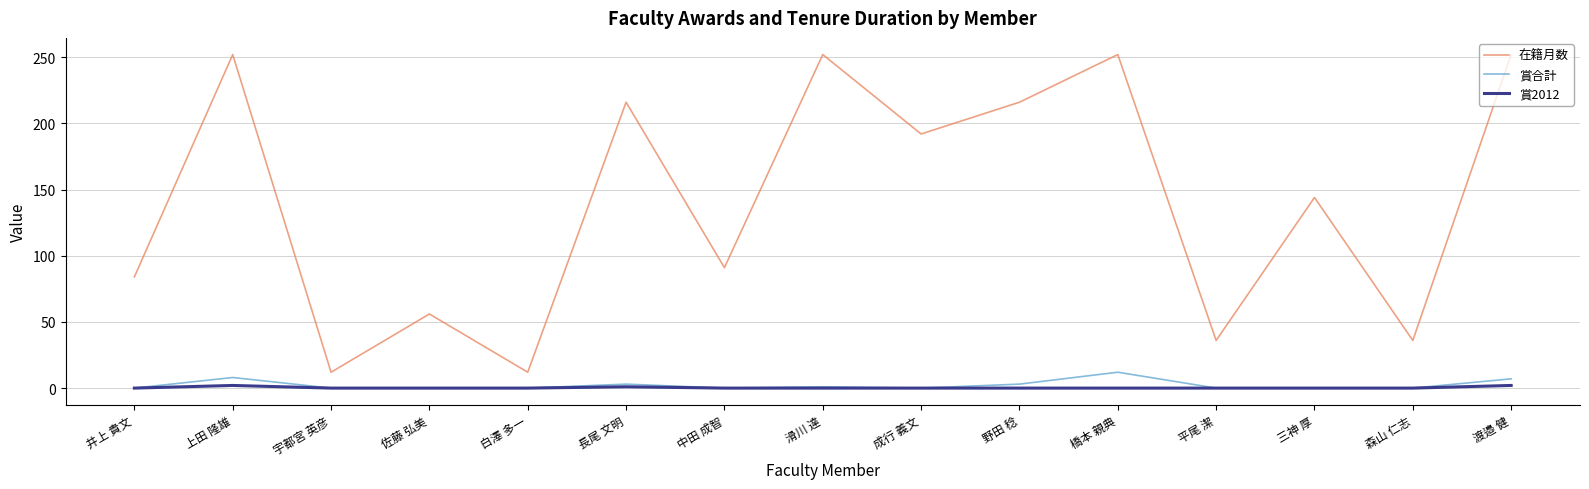

What are all the series names shown in the legend?

在籍月数, 賞合計, 賞2012